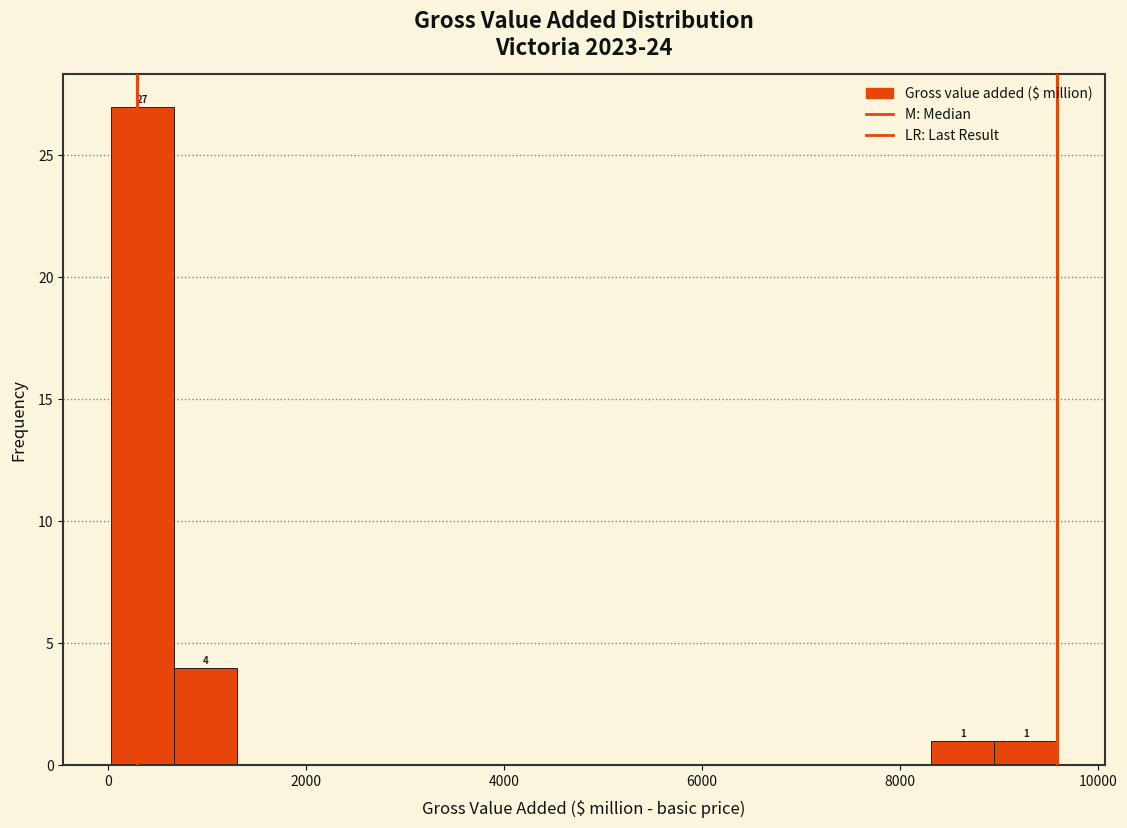

Read against the x-axis, roughly where is the centre of the tallest bar?

400